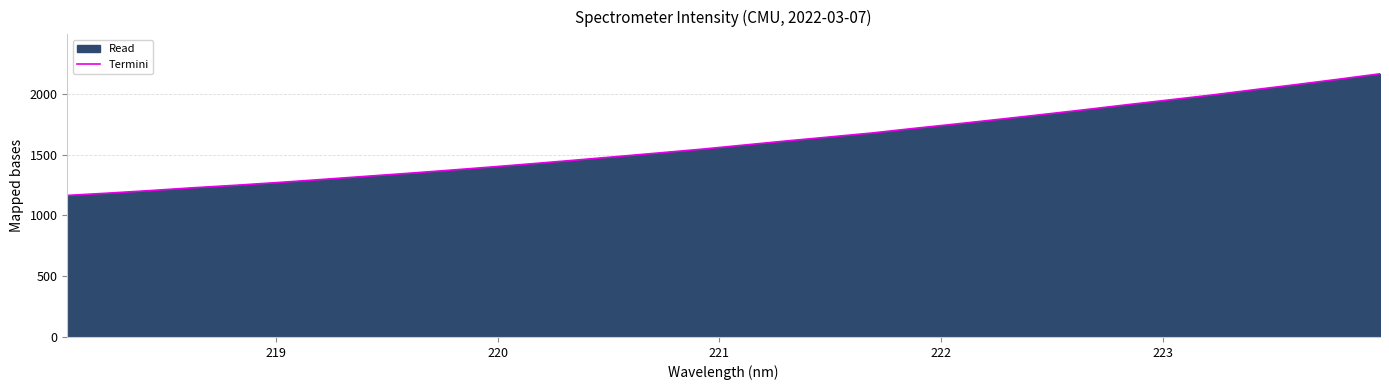

What is the difference between the maximum and minimum values?

1000.9